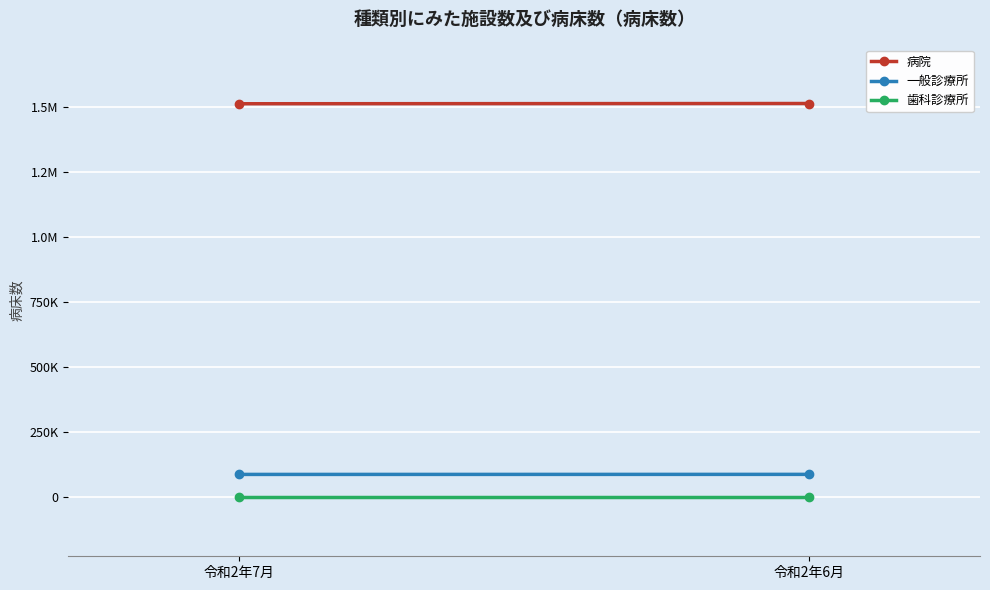

Reading right to left, transcribe all the data shown in this chart.

病院: 令和2年6月=1513605	令和2年7月=1512650
一般診療所: 令和2年6月=87938	令和2年7月=87723
歯科診療所: 令和2年6月=58	令和2年7月=58